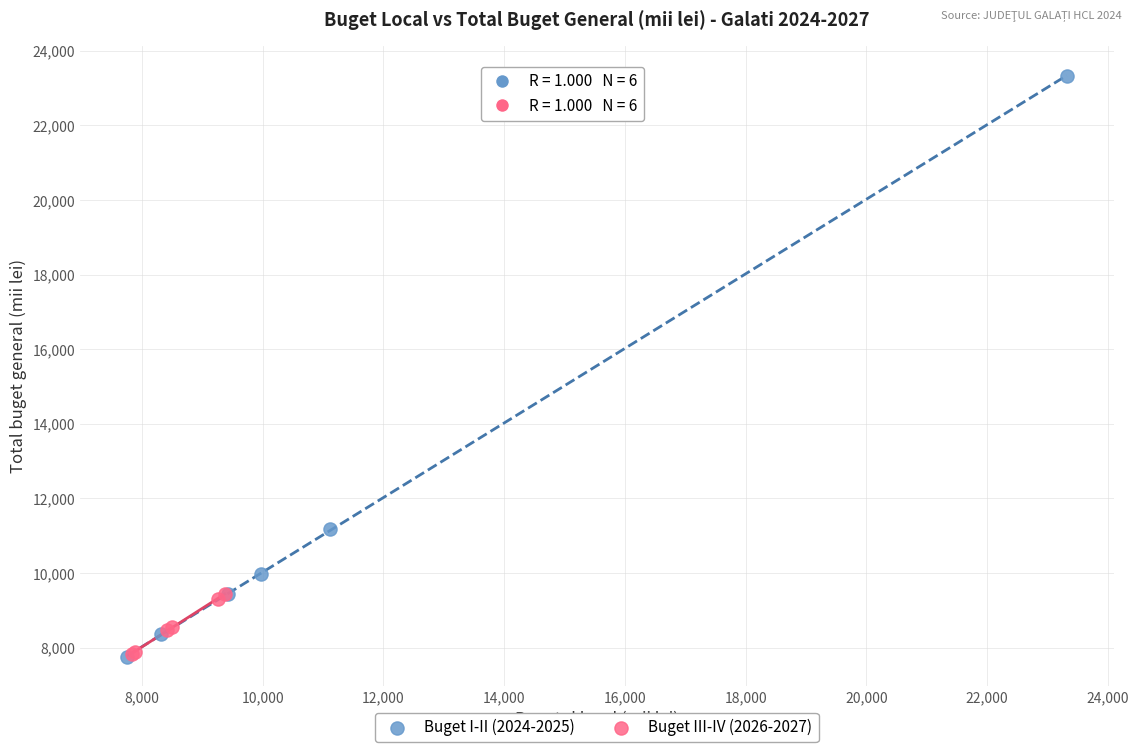

Which series has the widest spread of Y values?

Buget I-II (2024-2025)